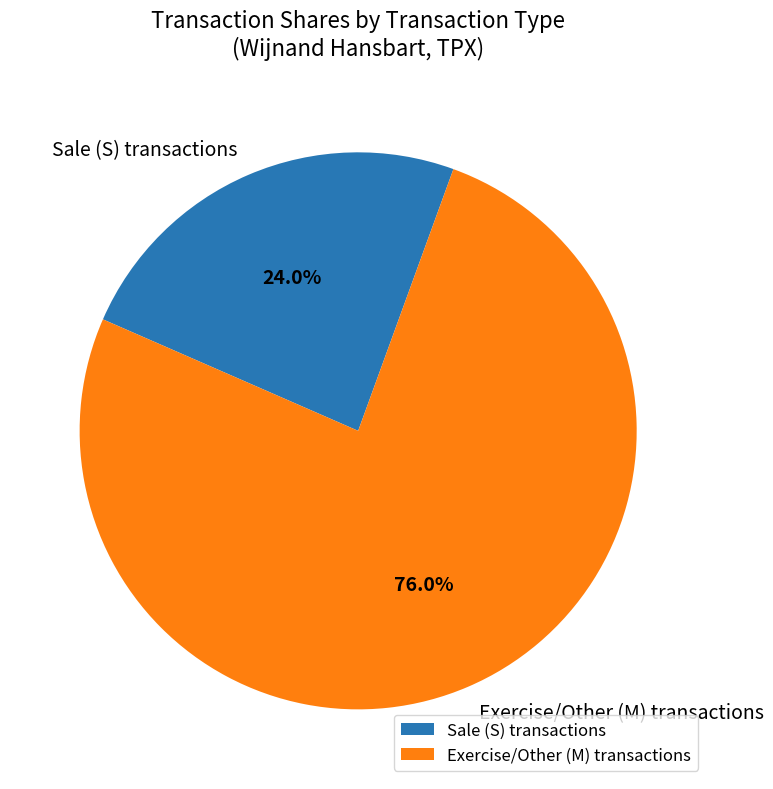

Which category has the biggest portion of the pie?

Exercise/Other (M) transactions